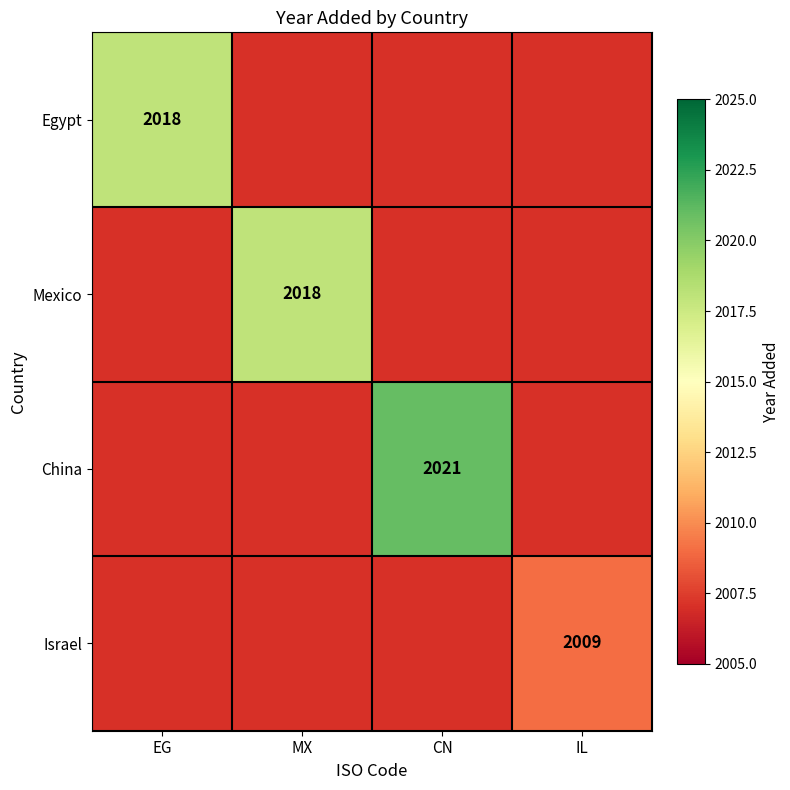

The value of China at CN is 472. True or false?

False